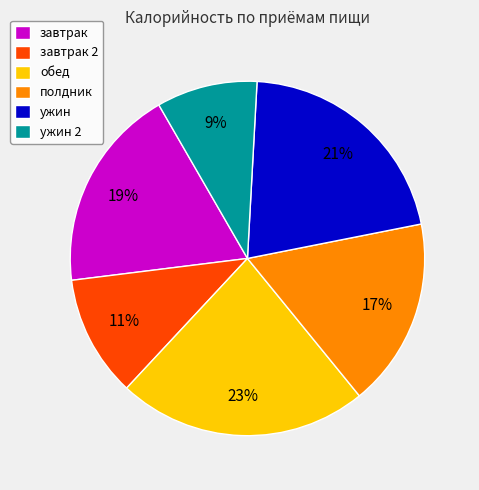

To the nearest percent, what is the difference between the ужин and завтрак 2 slice percentages?

10%